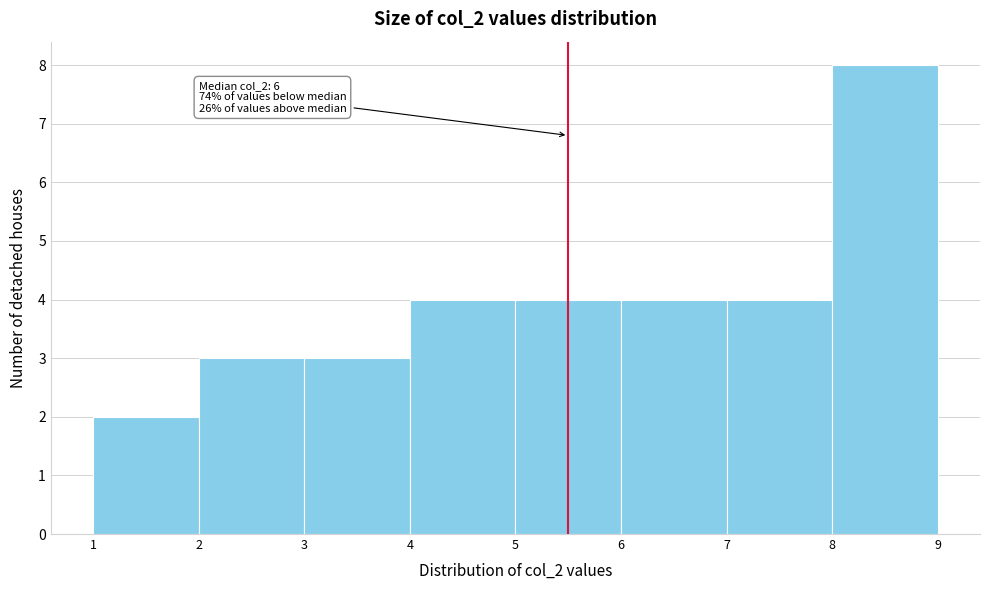

Over which range of the x-axis is the bar tallest?

8 to 9